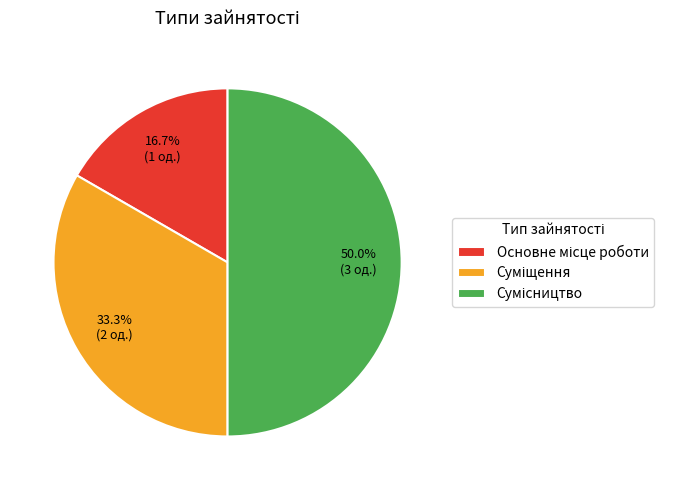

Rank the categories by value from lowest to highest.

Основне місце роботи, Суміщення, Сумісництво